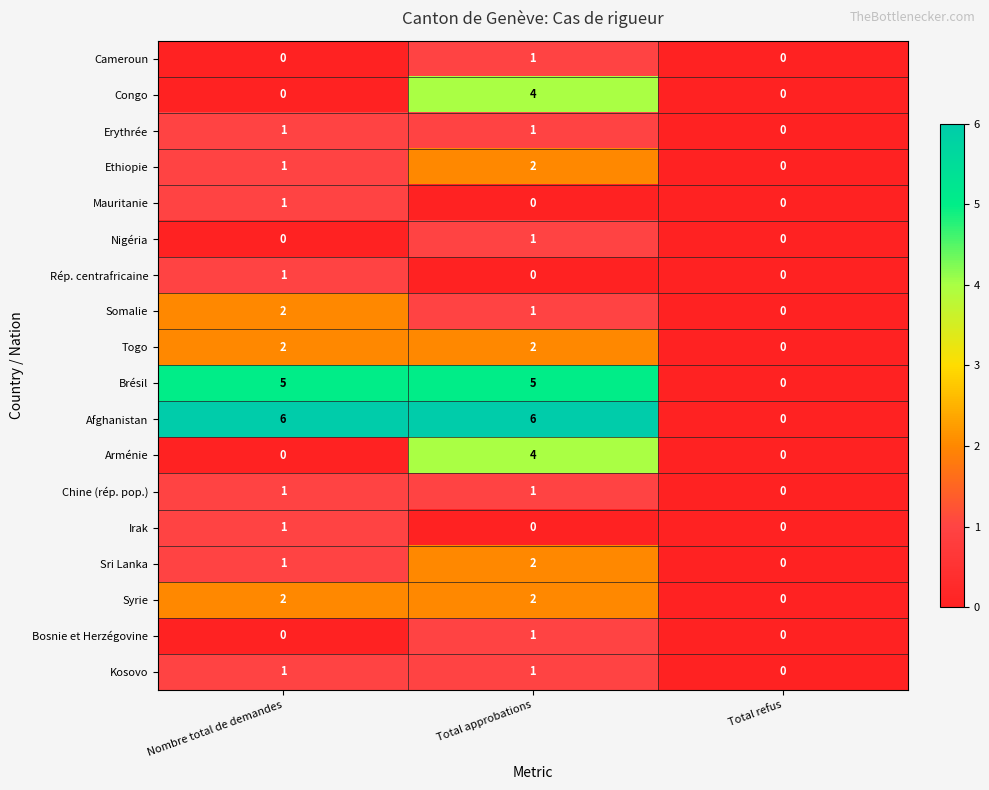

How many Cameroun values are between 0 and 1?

3